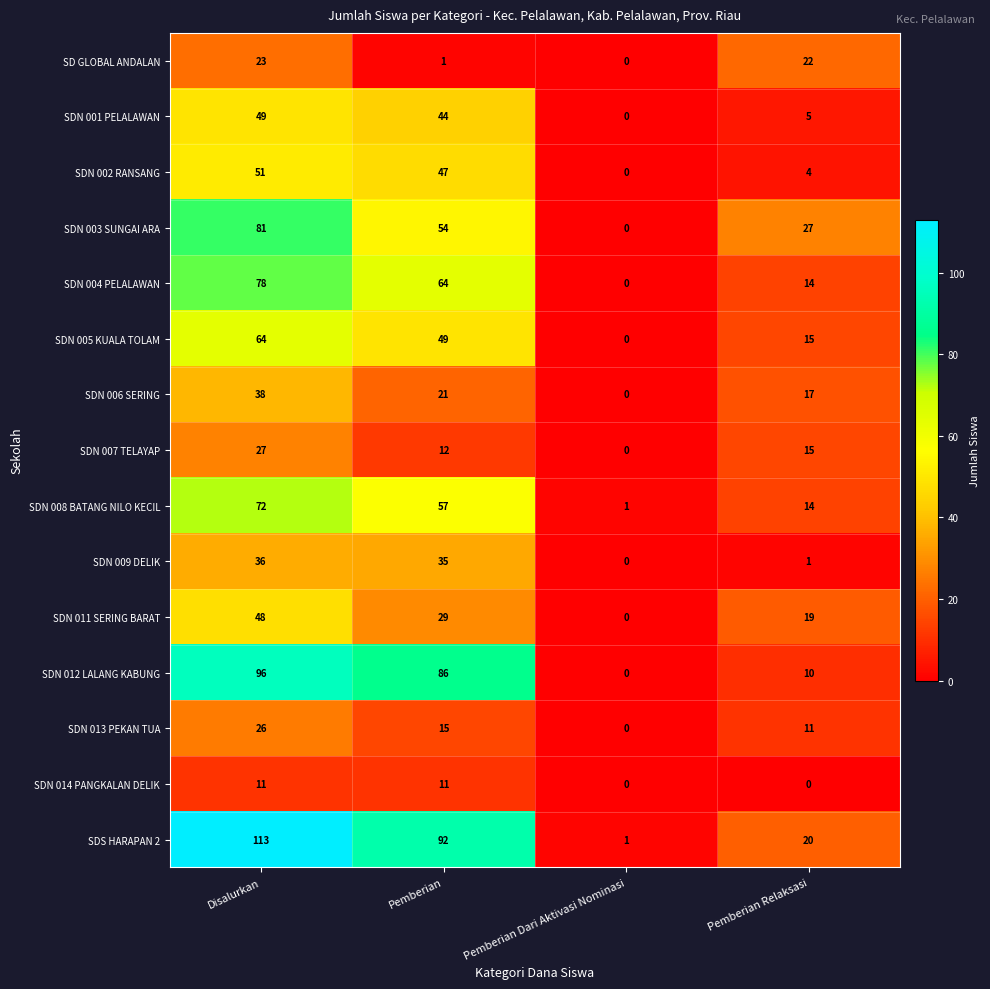

At Pemberian, list the series in order from smallest to largest.

SD GLOBAL ANDALAN, SDN 014 PANGKALAN DELIK, SDN 007 TELAYAP, SDN 013 PEKAN TUA, SDN 006 SERING, SDN 011 SERING BARAT, SDN 009 DELIK, SDN 001 PELALAWAN, SDN 002 RANSANG, SDN 005 KUALA TOLAM, SDN 003 SUNGAI ARA, SDN 008 BATANG NILO KECIL, SDN 004 PELALAWAN, SDN 012 LALANG KABUNG, SDS HARAPAN 2